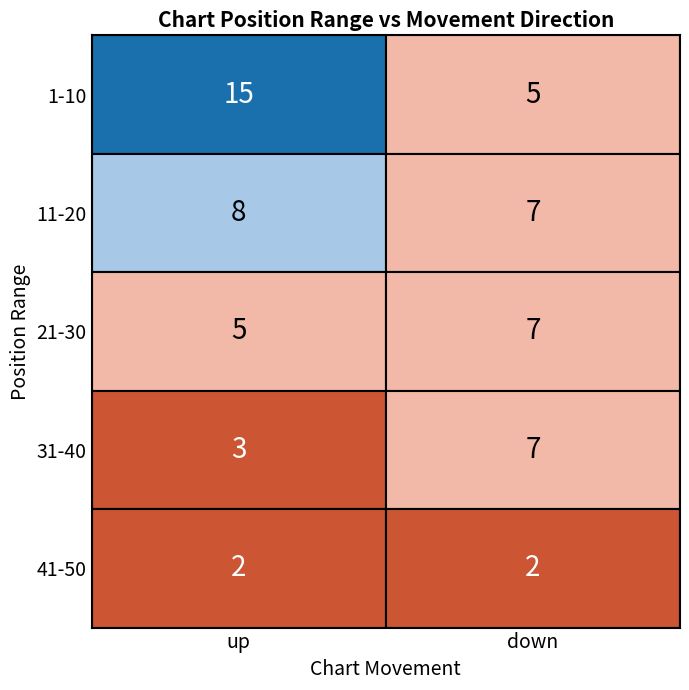

Reading left to right, extract all data points from this chart.

up: 1-10=15	11-20=8	21-30=5	31-40=3	41-50=2
down: 1-10=5	11-20=7	21-30=7	31-40=7	41-50=2